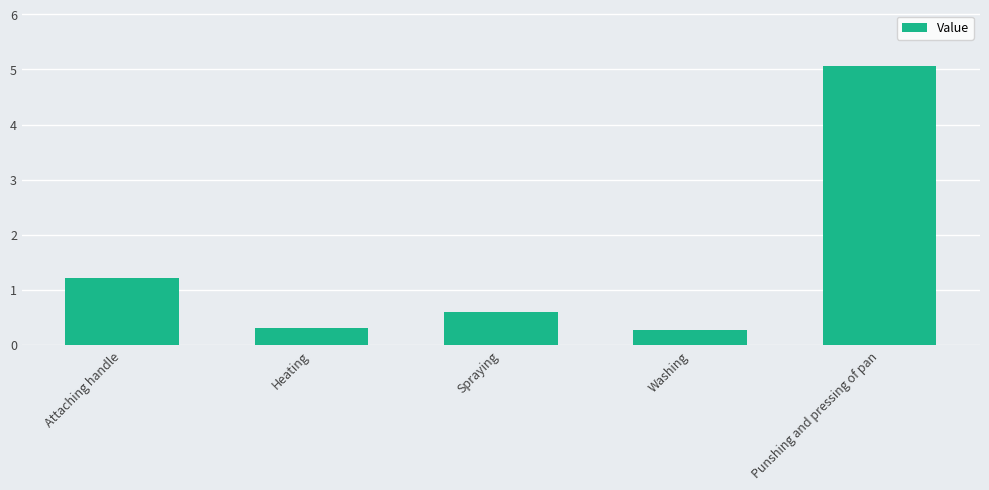

The value at Heating is 0.3. True or false?

True